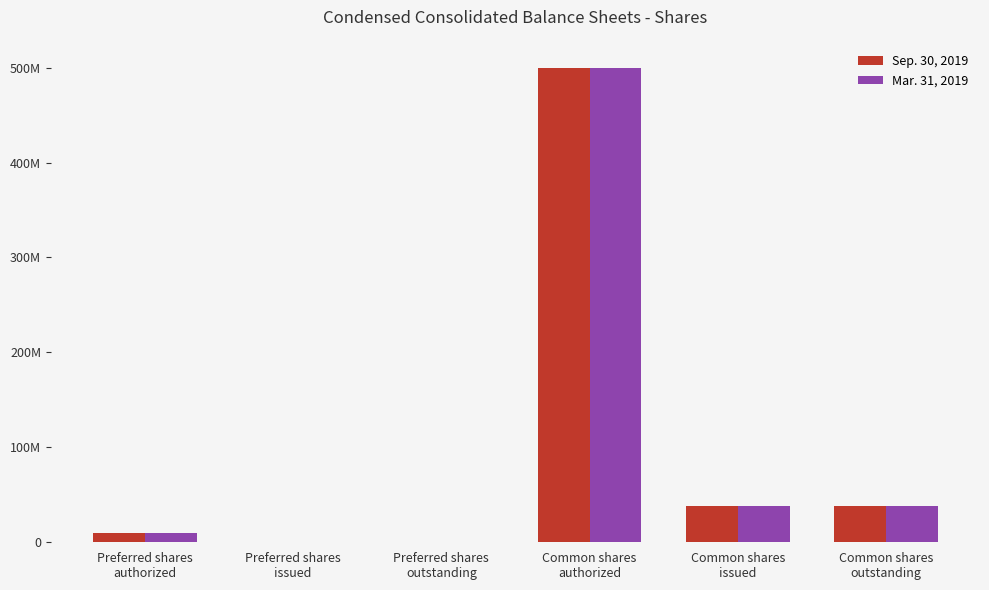

Reading left to right, what are all the values shown in this chart?

Sep. 30, 2019: 10000000	0	0	500000000	37828441	37828441
Mar. 31, 2019: 10000000	0	0	500000000	37828441	37828441